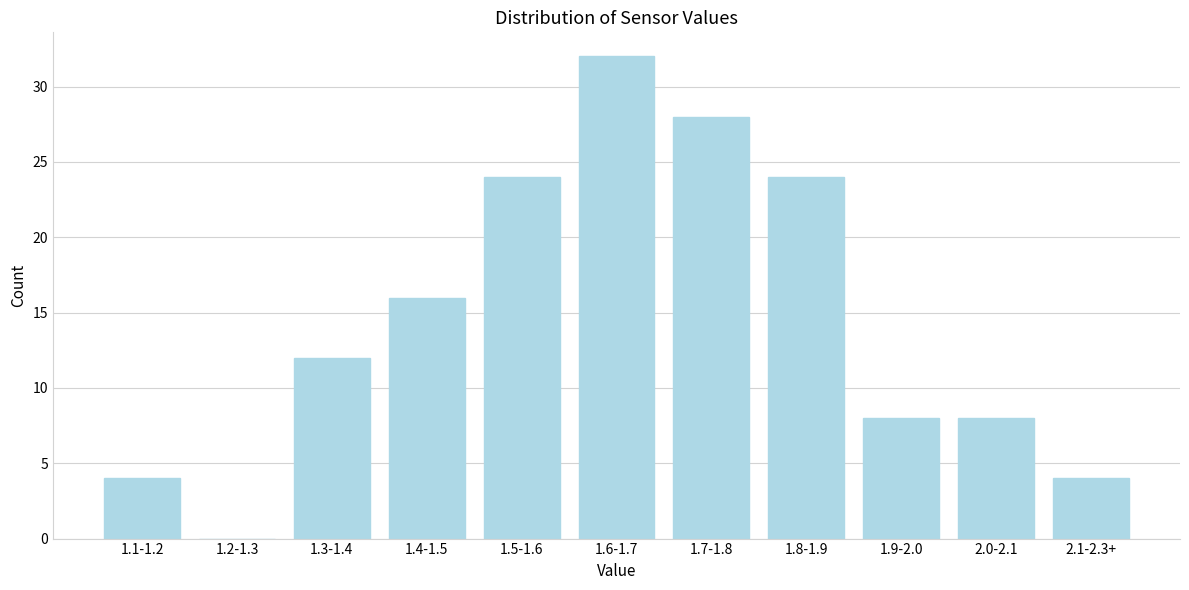

Reading left to right, what are all the values shown in this chart?

1.1-1.2=4	1.2-1.3=0	1.3-1.4=12	1.4-1.5=16	1.5-1.6=24	1.6-1.7=32	1.7-1.8=28	1.8-1.9=24	1.9-2.0=8	2.0-2.1=8	2.1-2.3+=4